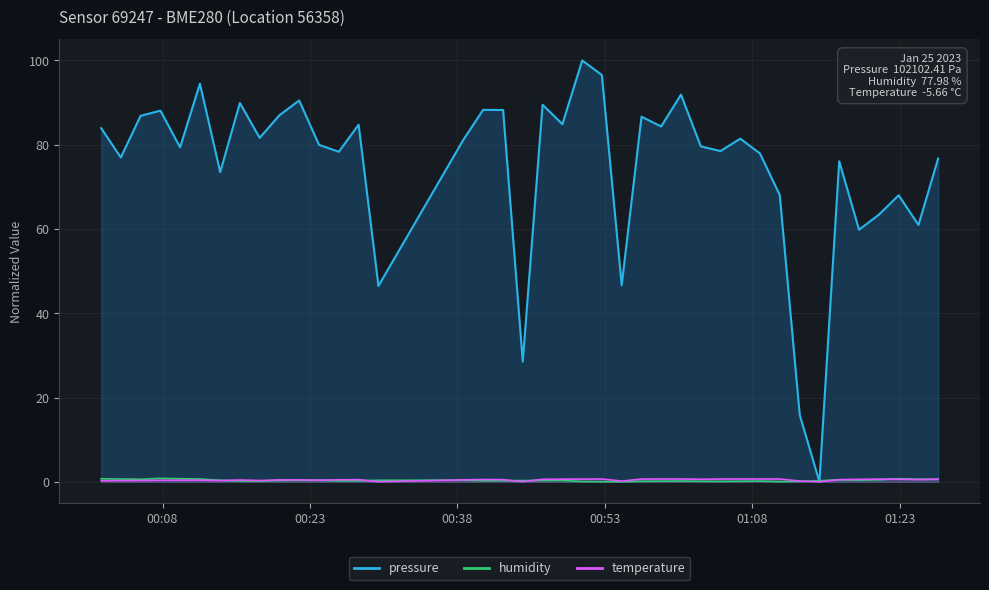

What is the label of the 5th point from the left?

01:08